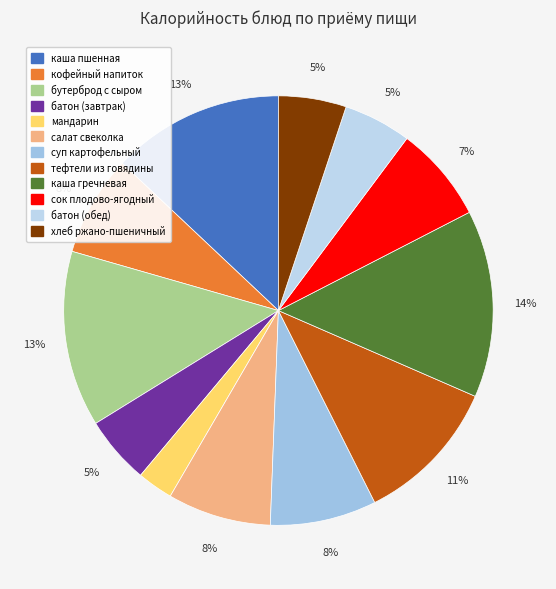

True or false: хлеб ржано-пшеничный accounts for 5% of the total.

True